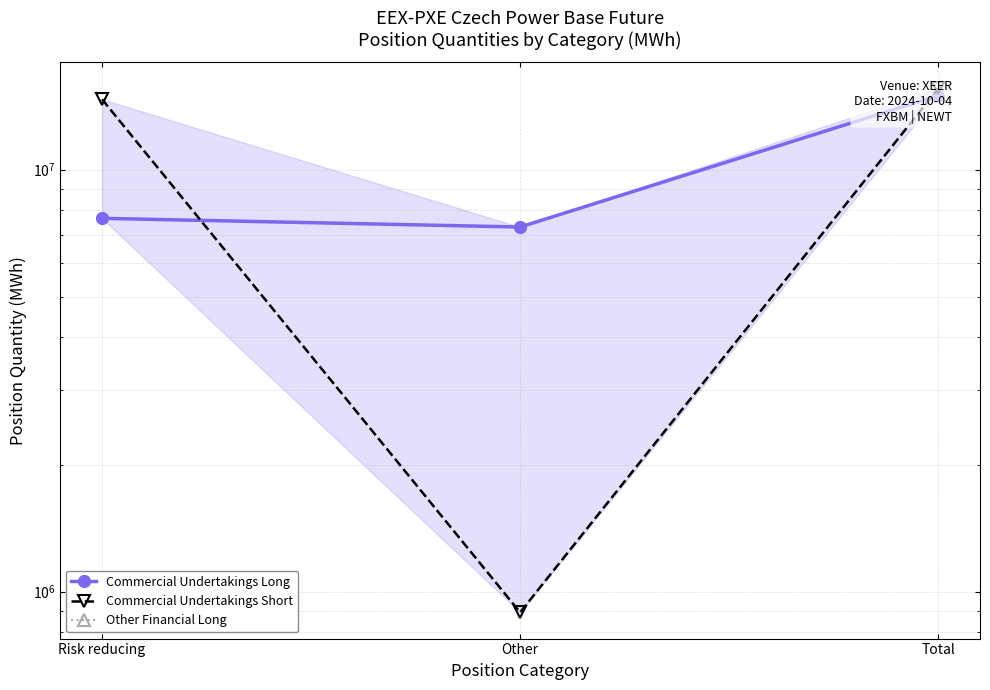

Between Risk reducing and Other, which series saw the biggest shift?

Commercial Undertakings Short